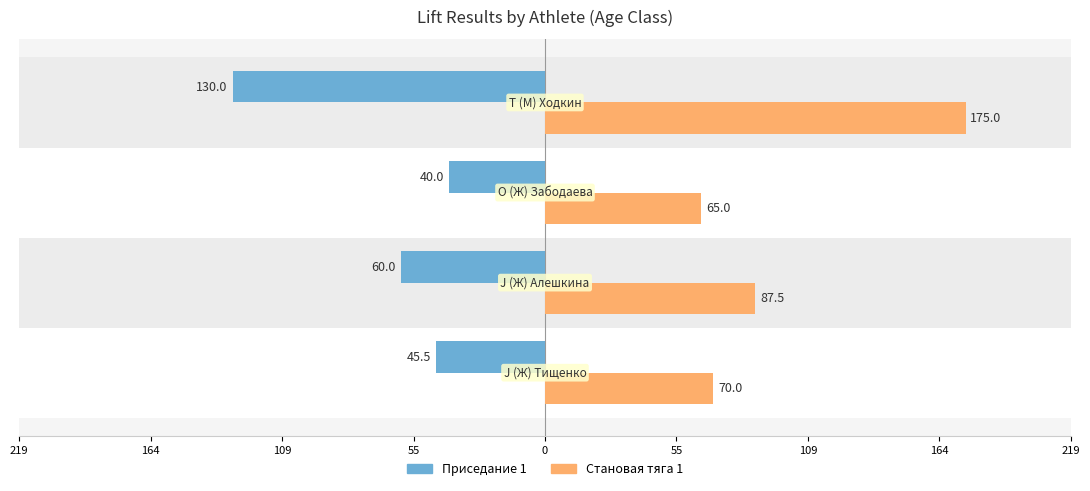

Which series has the widest spread of values?

Становая тяга 1